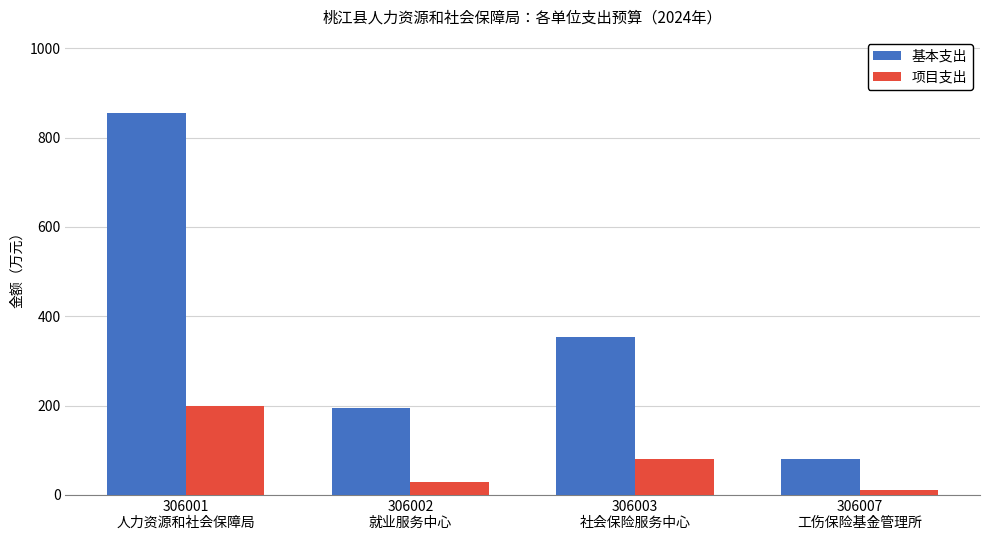

What is the difference between the 项目支出 values at 306003
社会保险服务中心 and 306007
工伤保险基金管理所?

69.7